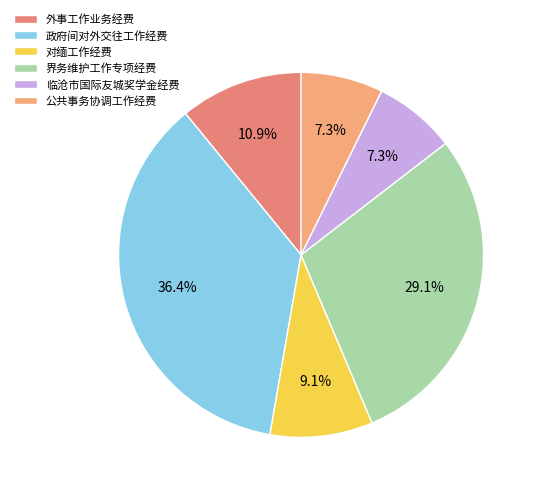

To the nearest percent, what is the combined percentage of 对缅工作经费 and 公共事务协调工作经费?

16%